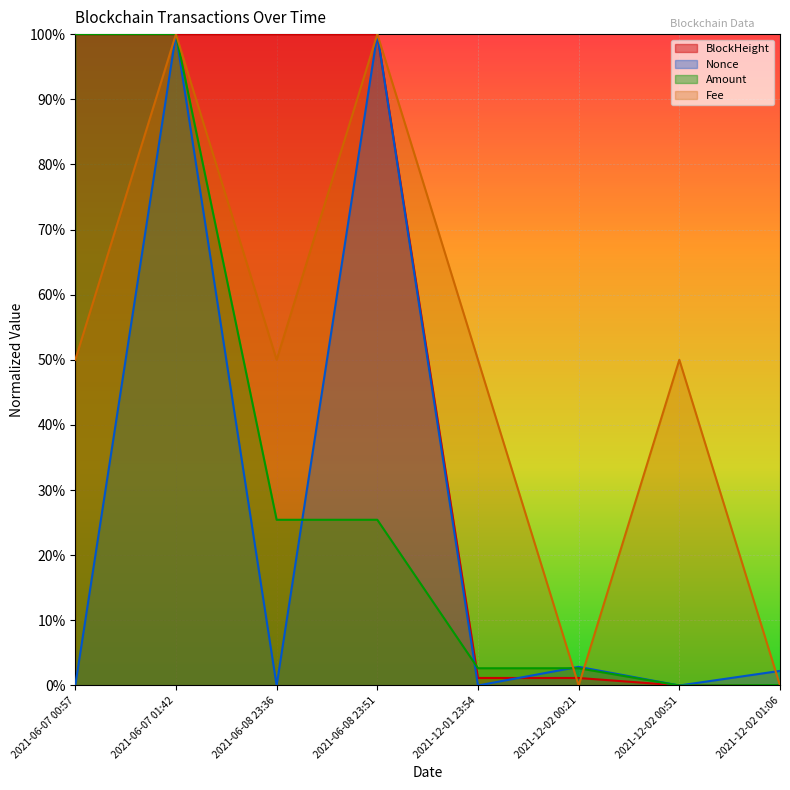

What is the total value across all series at 2021-06-07 00:57?

2.5